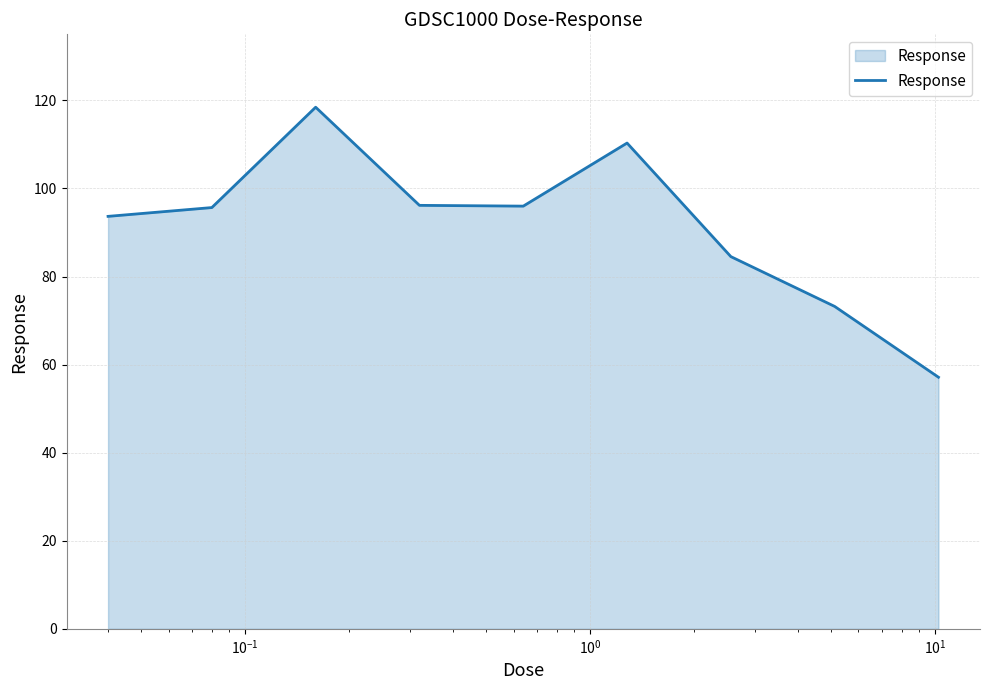

What is the greatest value displayed?

118.5